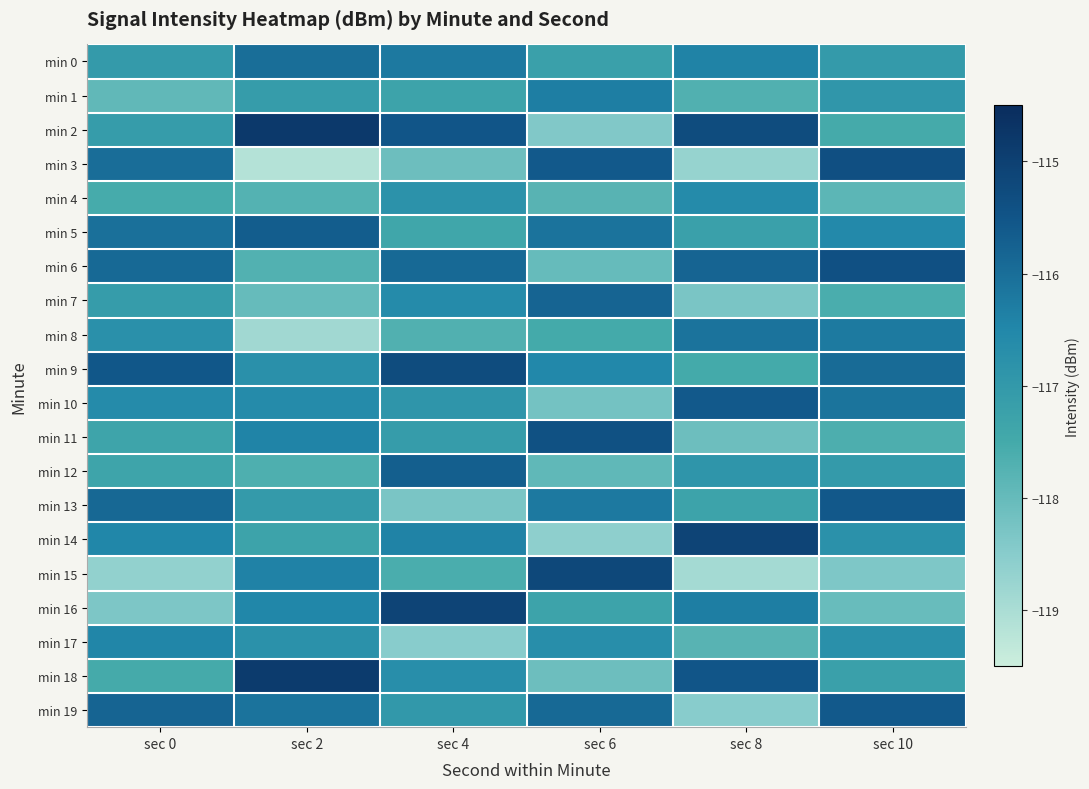

Which has a higher value, sec 10 or sec 6?

sec 10